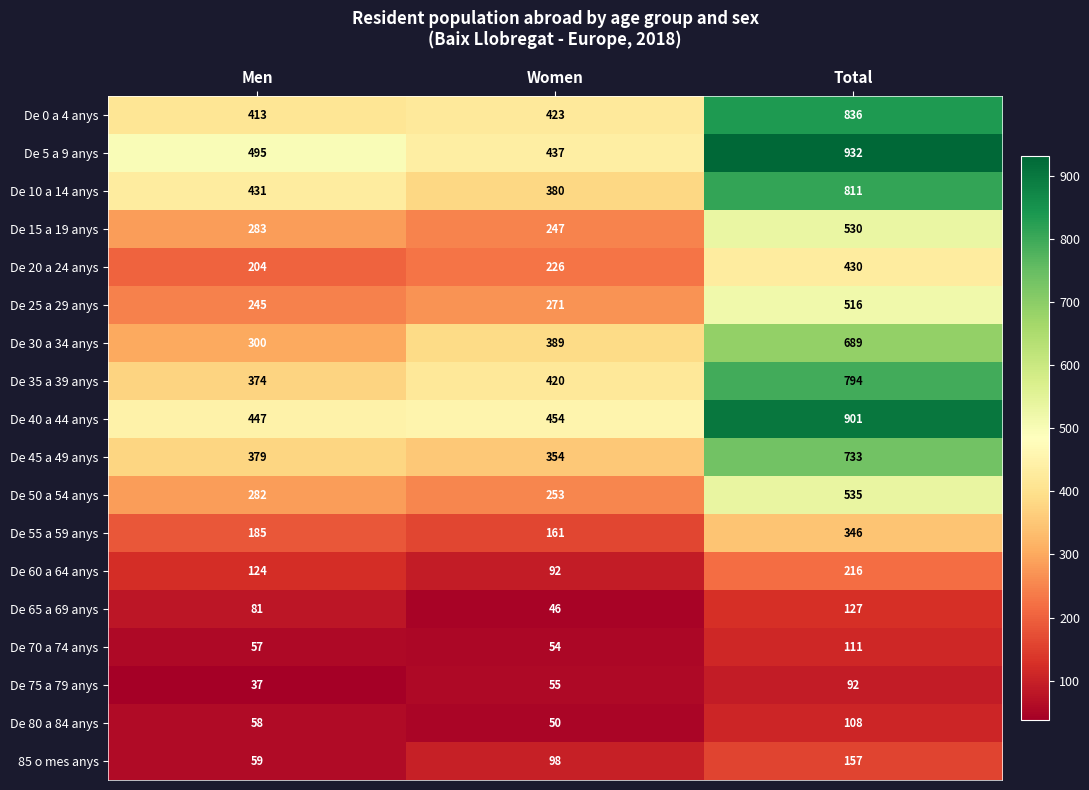

How many categories are shown in the chart?

3